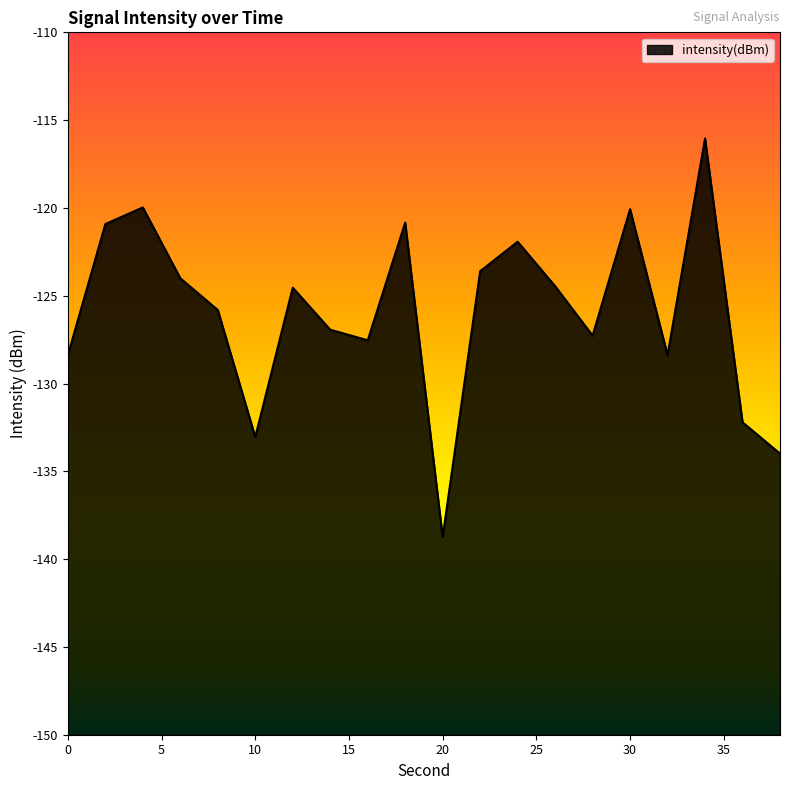

At which label does the data first exceed -124?

2